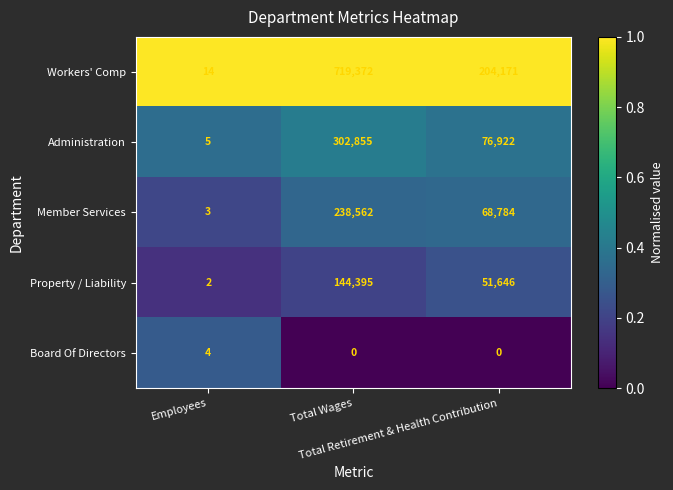

What is the difference between the maximum and second lowest values in the Board Of Directors series?

4